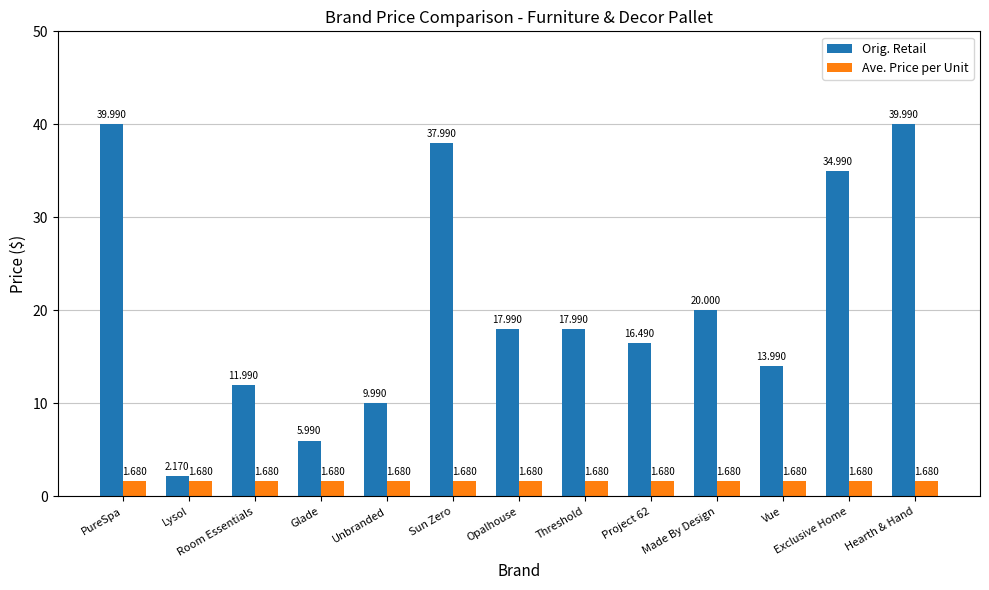

How many series are shown in this chart?

2